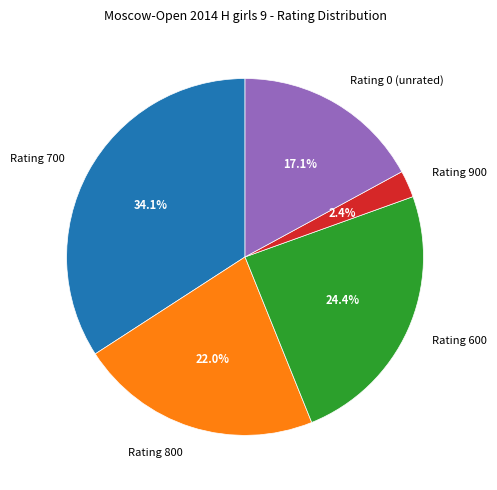

What is the largest slice in the pie chart?

Rating 700